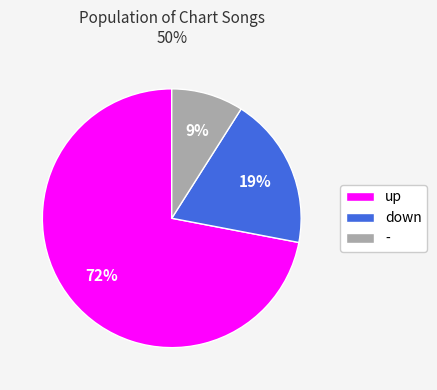

To the nearest percent, what portion does - represent?

9%